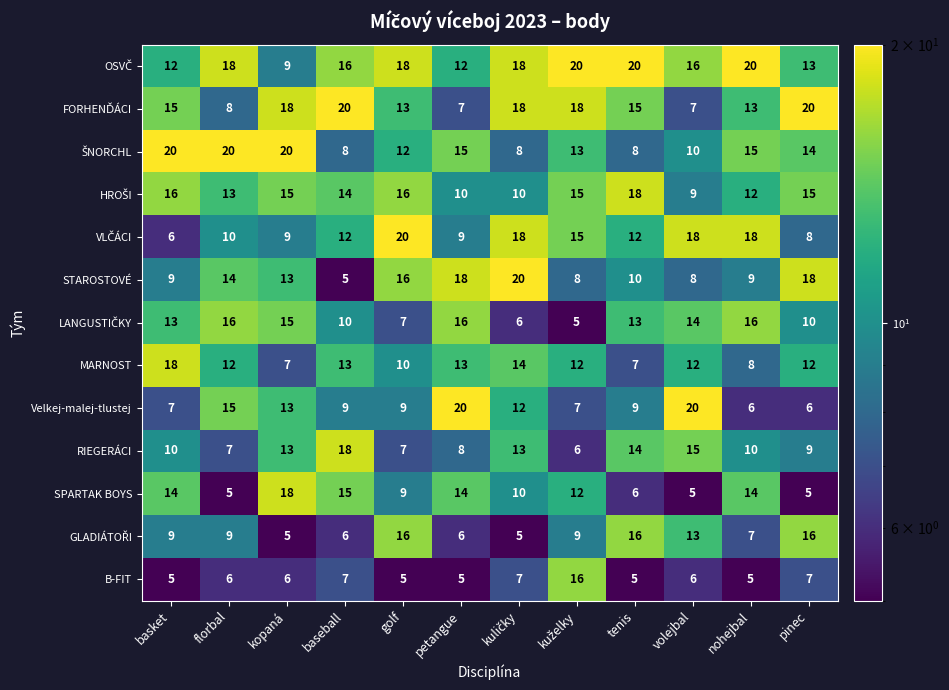

What is the lowest value of the Velkej-malej-tlustej series?

6